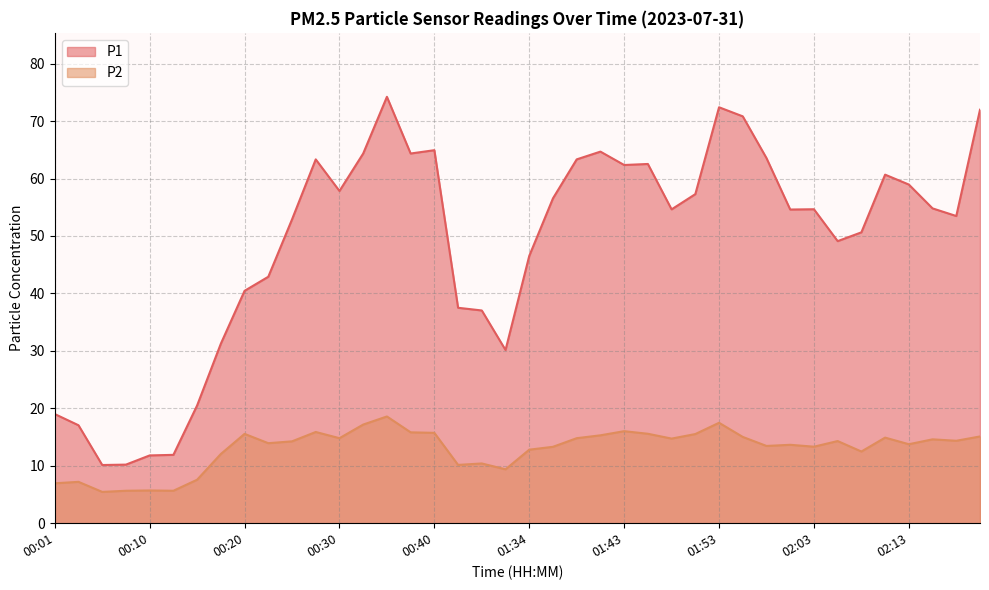

List the series in order of their peak value, highest first.

P1, P2